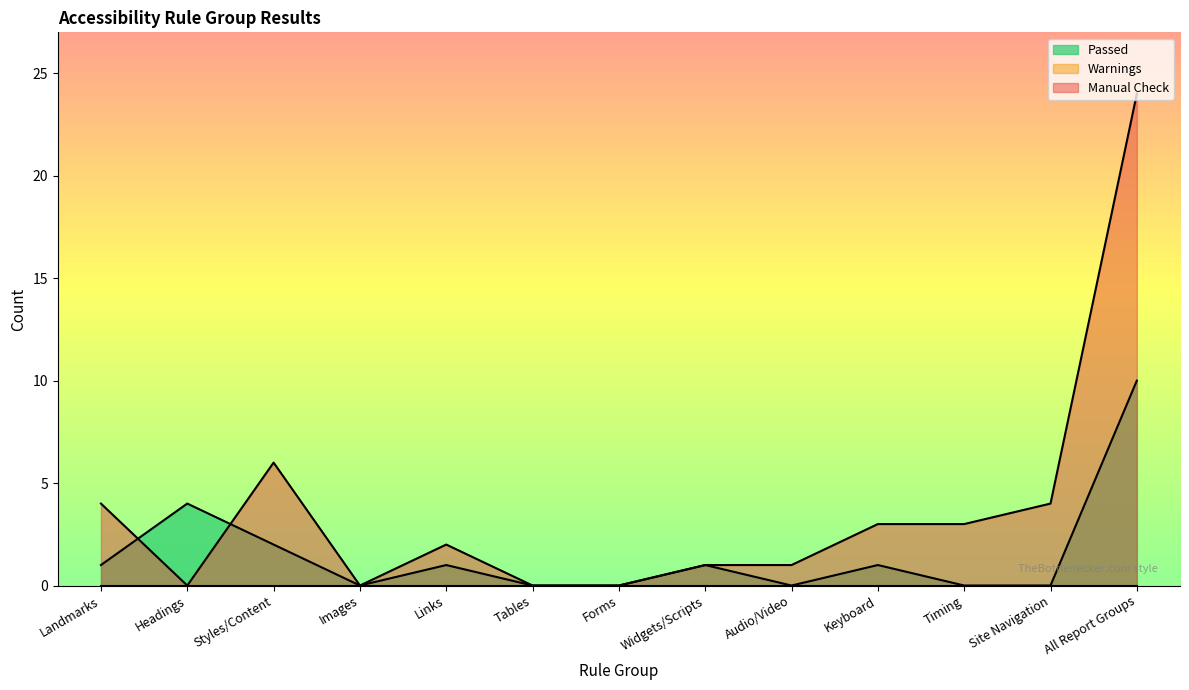

How many data points in Manual Check are above 2?

6